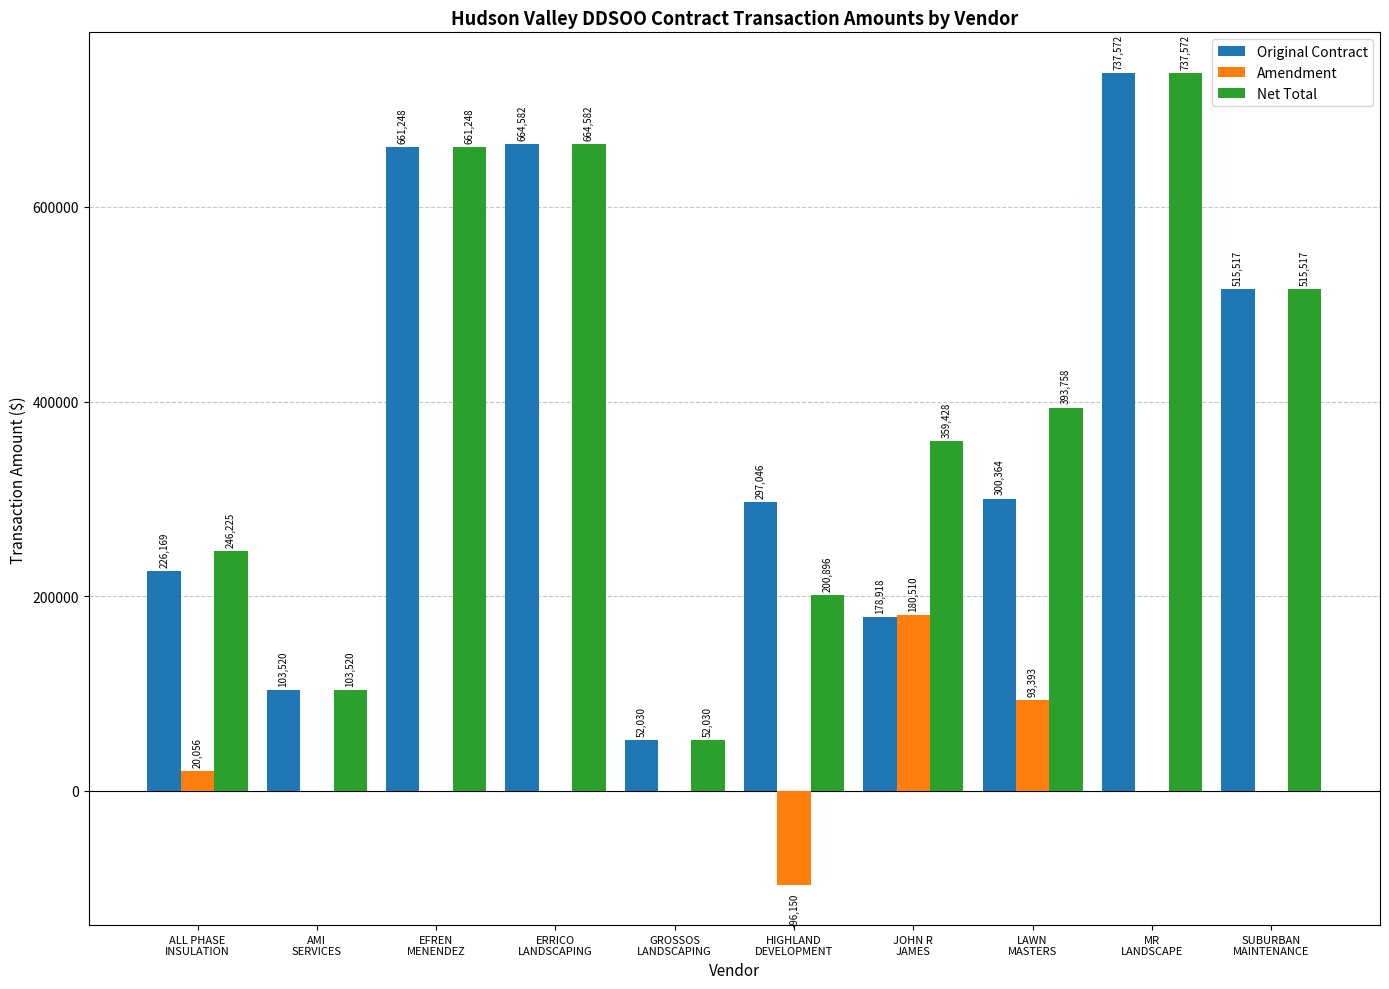

Which series has the largest total across all categories?

Net Total